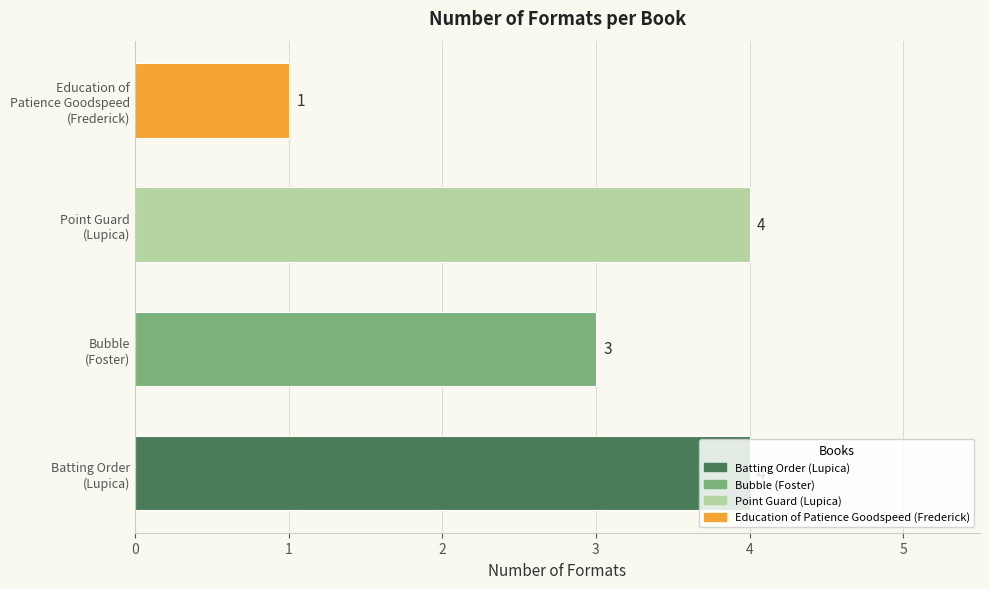

What is the minimum value shown in the chart?

1